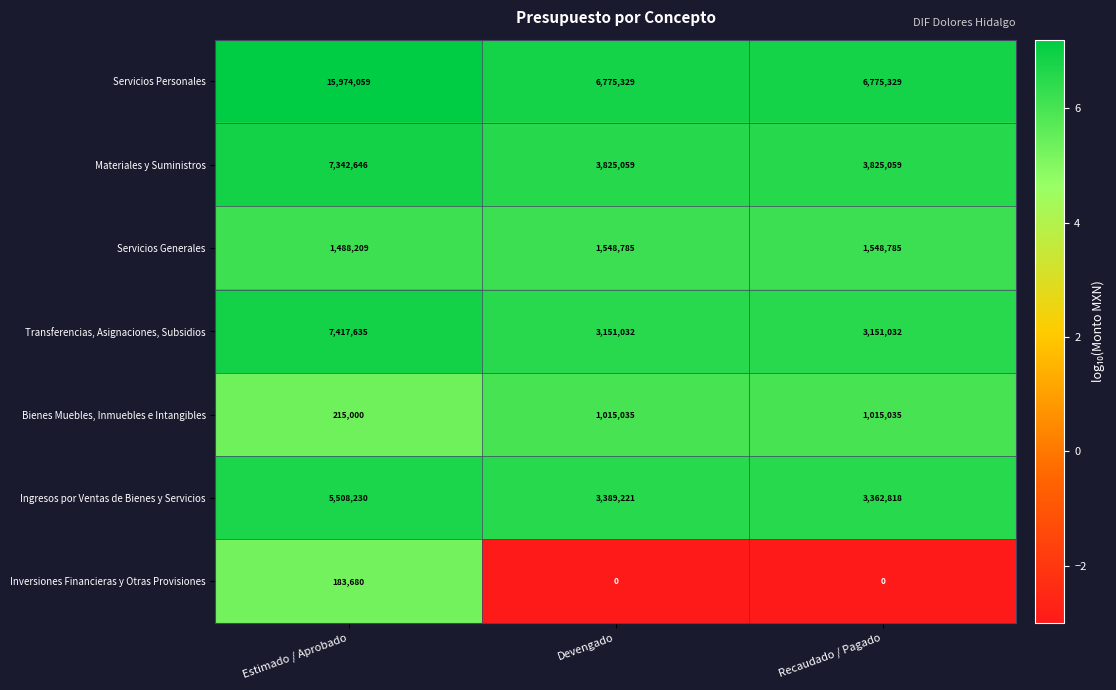

Which series has the largest range (max minus min)?

Servicios Personales